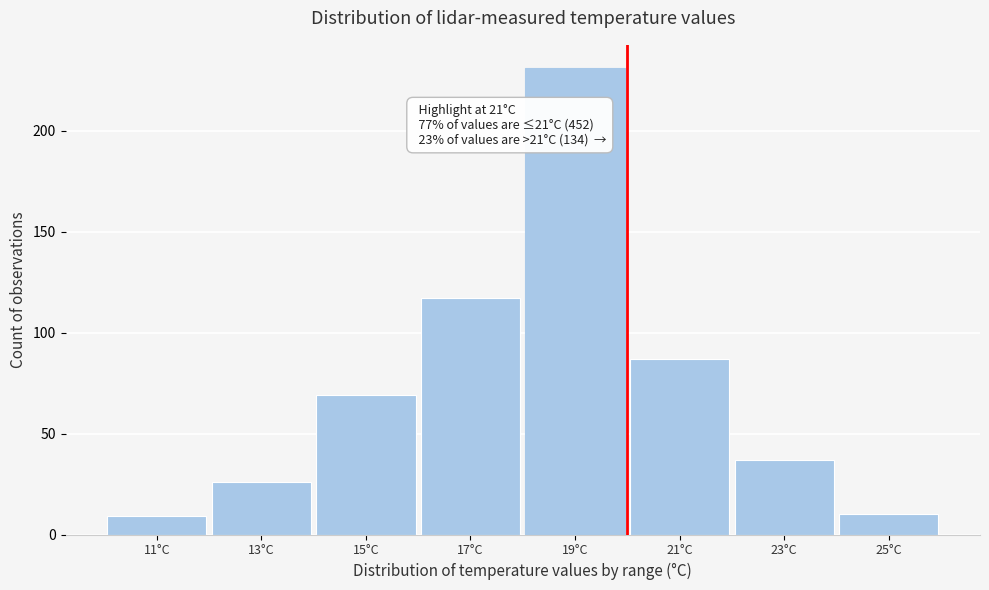

Reading left to right, list all the values displayed in this chart.

9	26	69	117	231	87	37	10